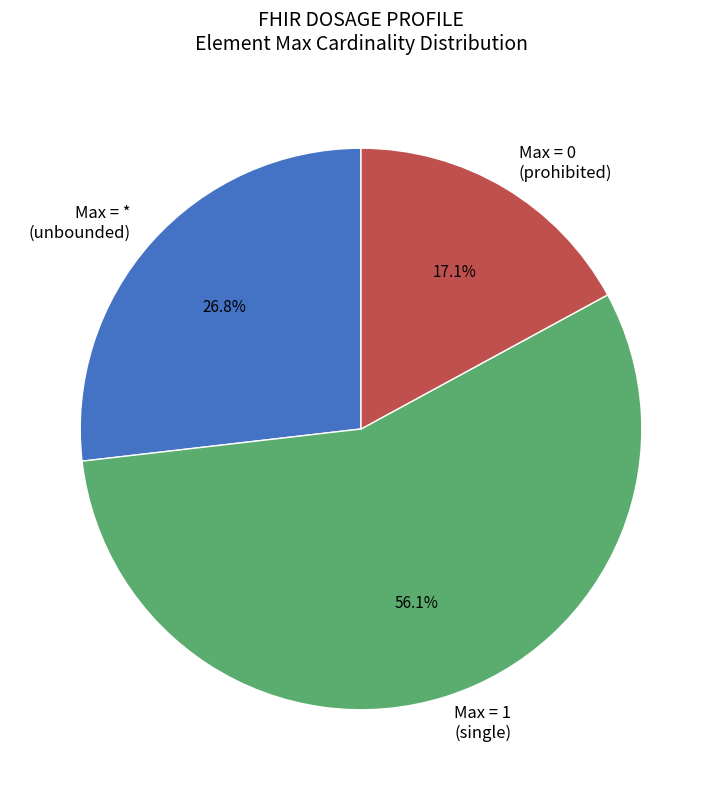

Count the number of slices in the pie.

3